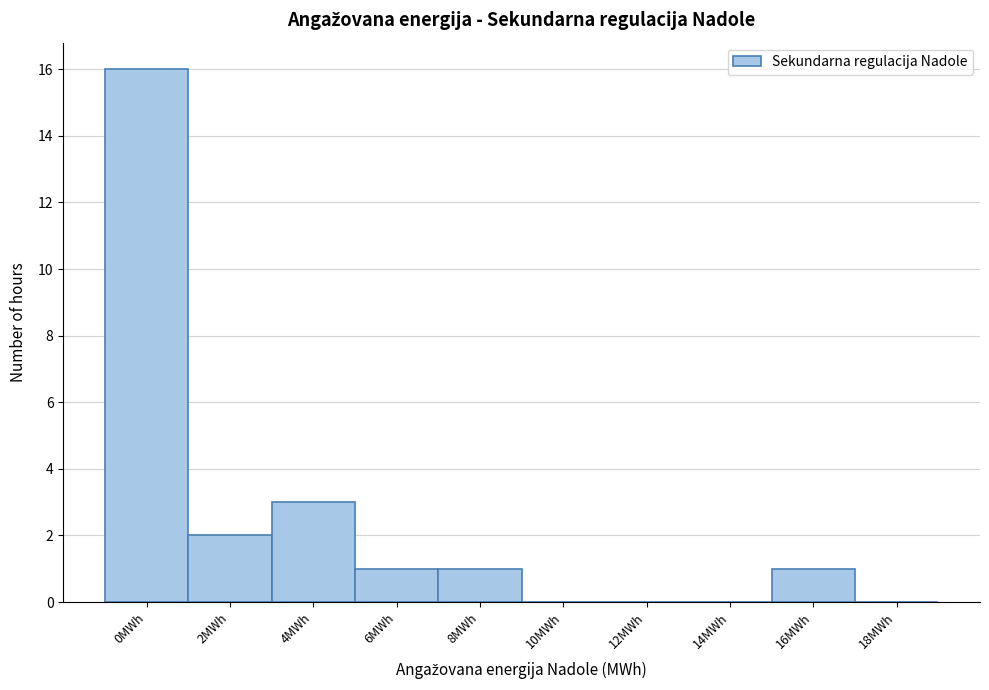

Reading left to right, extract all data points from this chart.

0MWh=16	2MWh=2	4MWh=3	6MWh=1	8MWh=1	10MWh=0	12MWh=0	14MWh=0	16MWh=1	18MWh=0